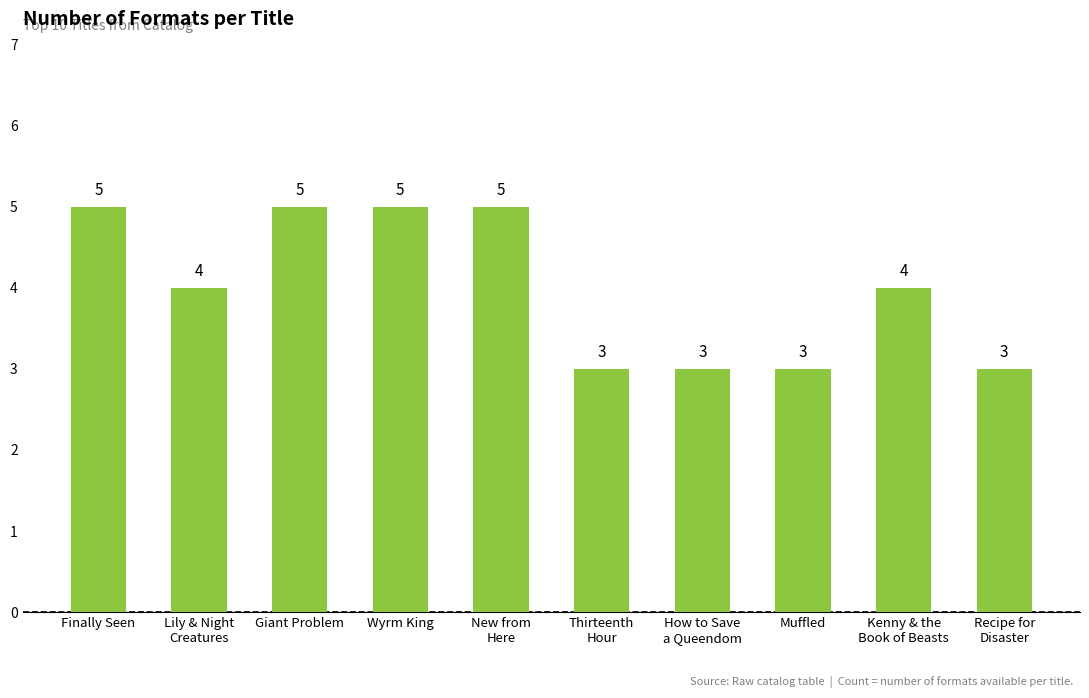

Is it true that the value at Kenny & the
Book of Beasts is 2?

False